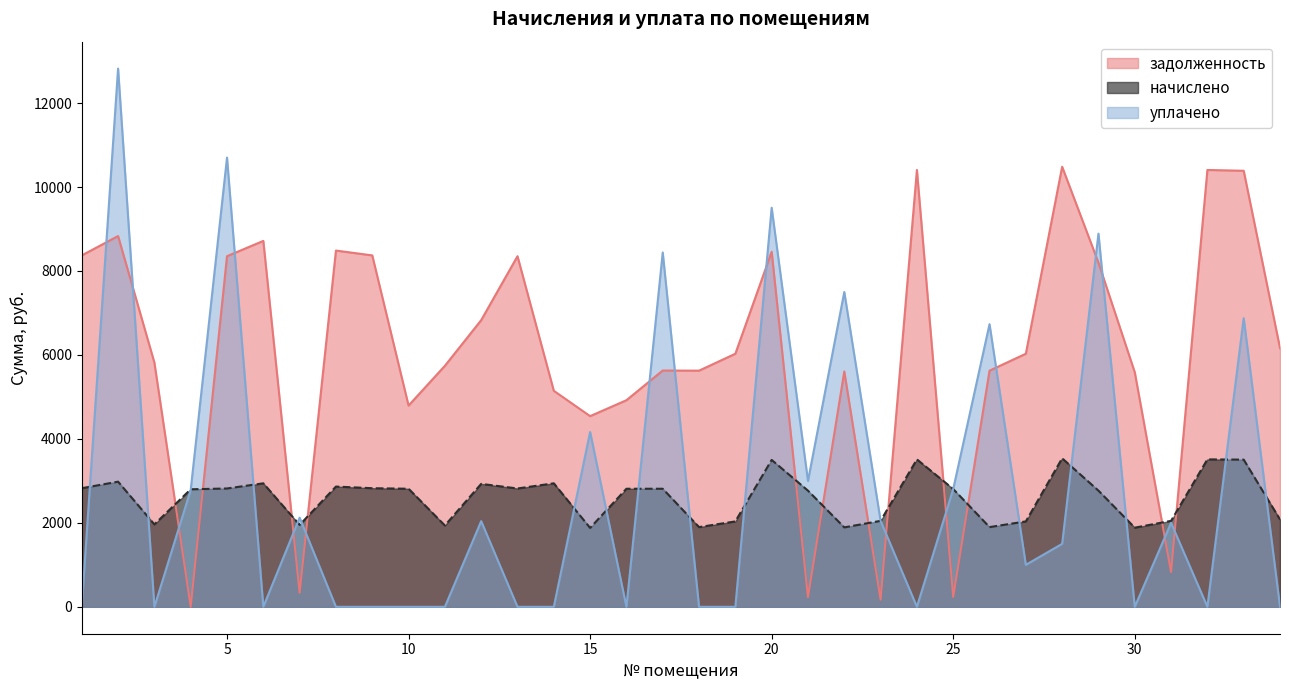

What is the difference between the highest and lowest values at 6?

8716.8